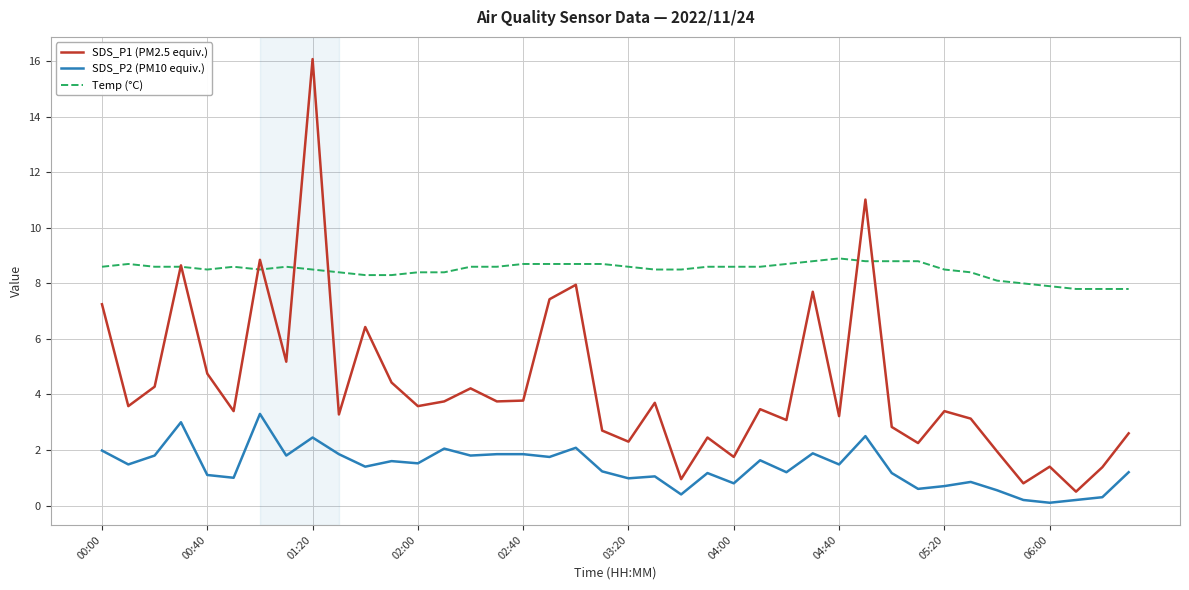

Which series has the largest range (max minus min)?

SDS_P1 (PM2.5 equiv.)